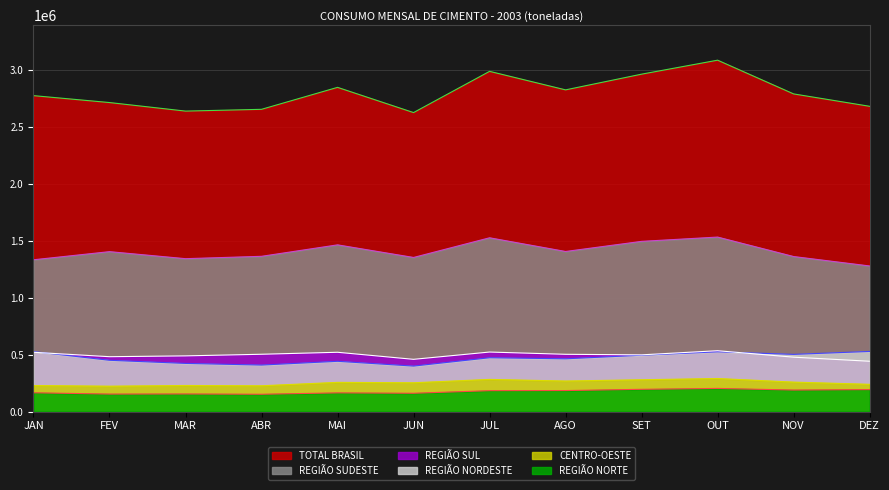

True or false: REGIÃO SUL and REGIÃO NORTE cross at least once.

False